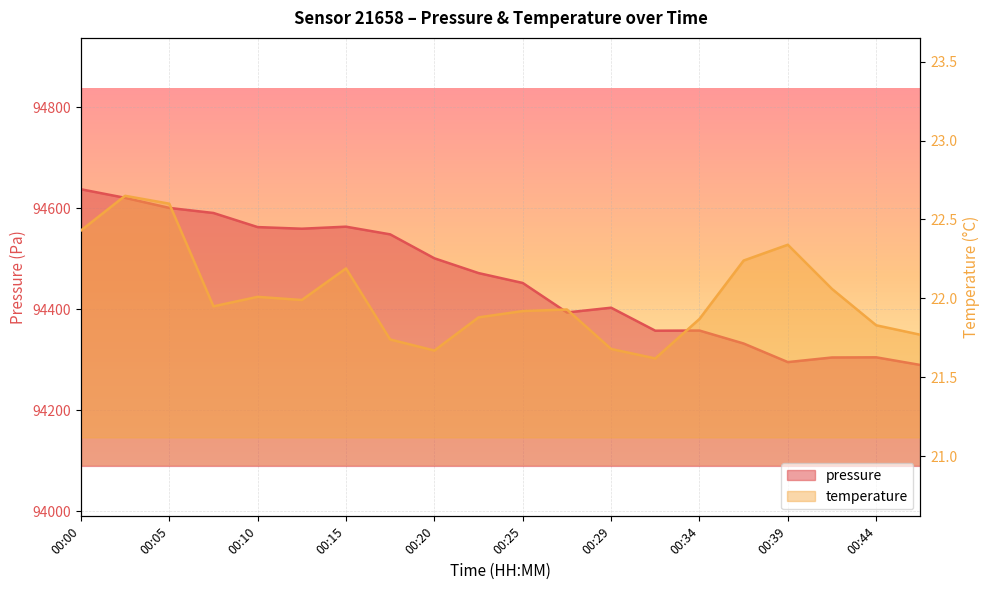

What is the difference between the second highest and second lowest values in the temperature series?

0.9